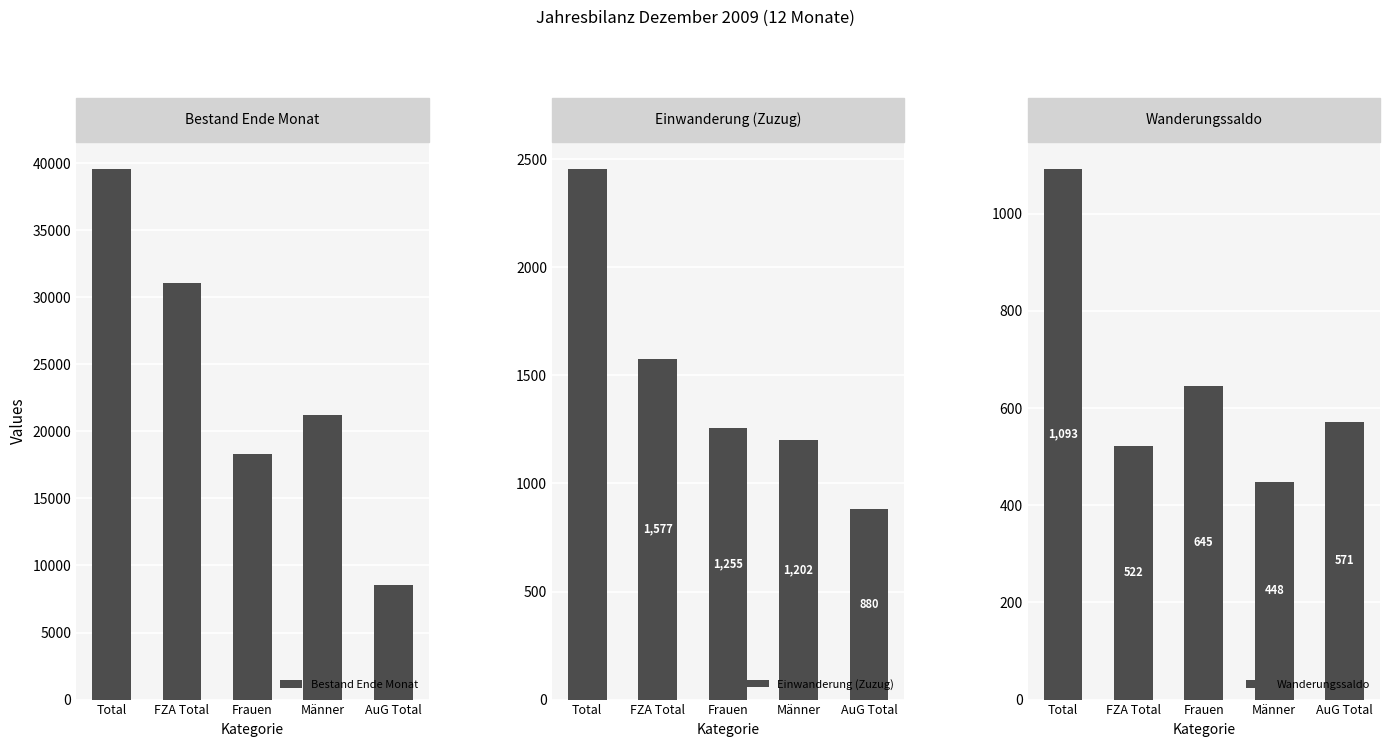

Are the bars grouped side by side (vs. stacked)?

Yes